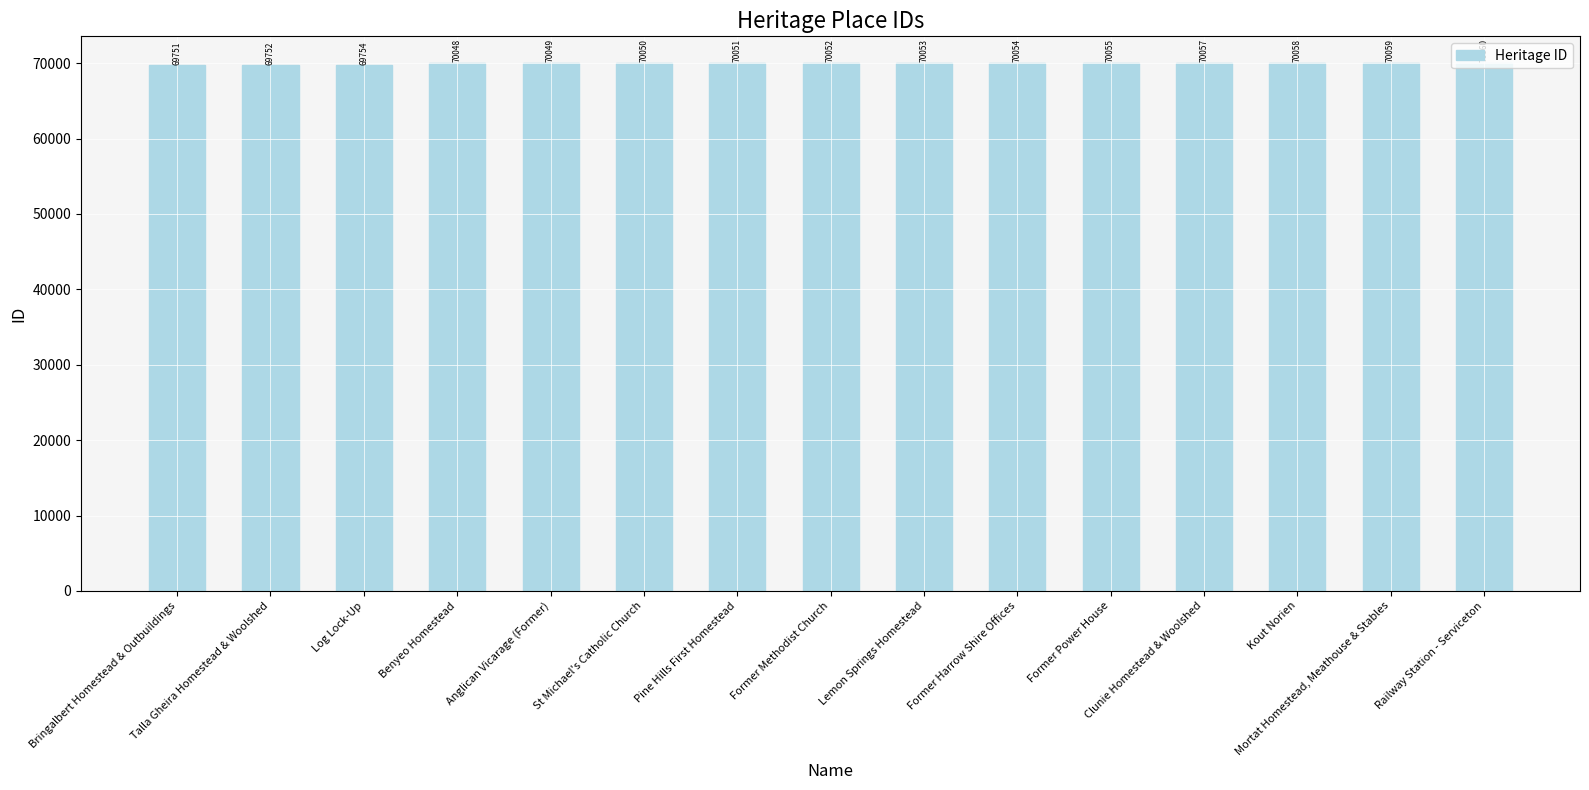

What position from the left is Lemon Springs Homestead?

9